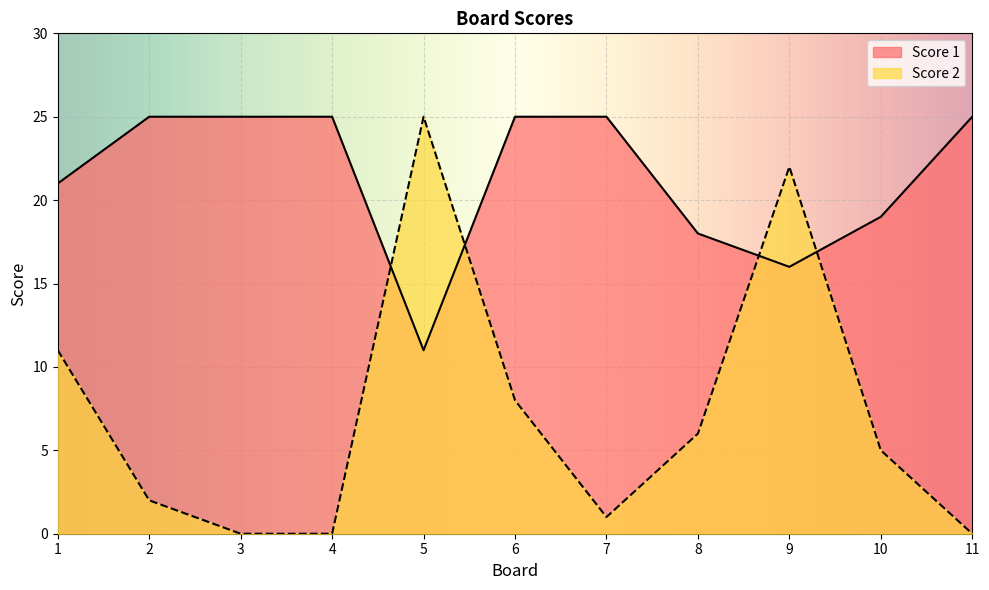

At which category does Score 2 reach its first local peak?

5